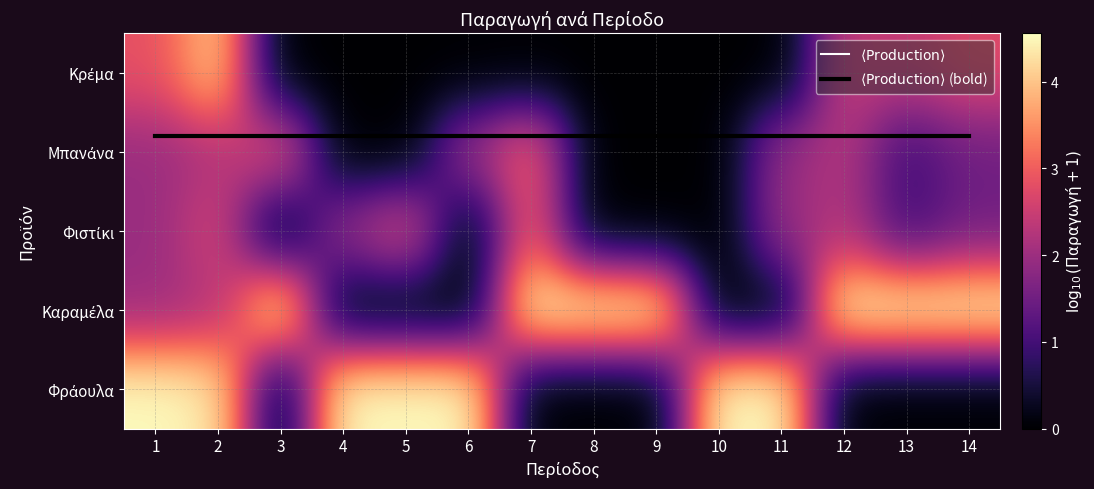

What is the spread (max minus min) of values at 4?

4.6